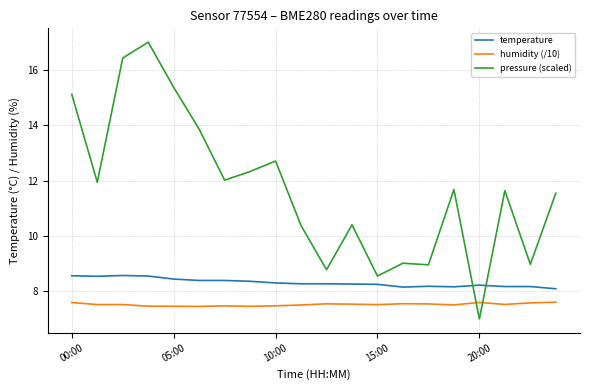

True or false: temperature and pressure (scaled) intersect in this chart.

True